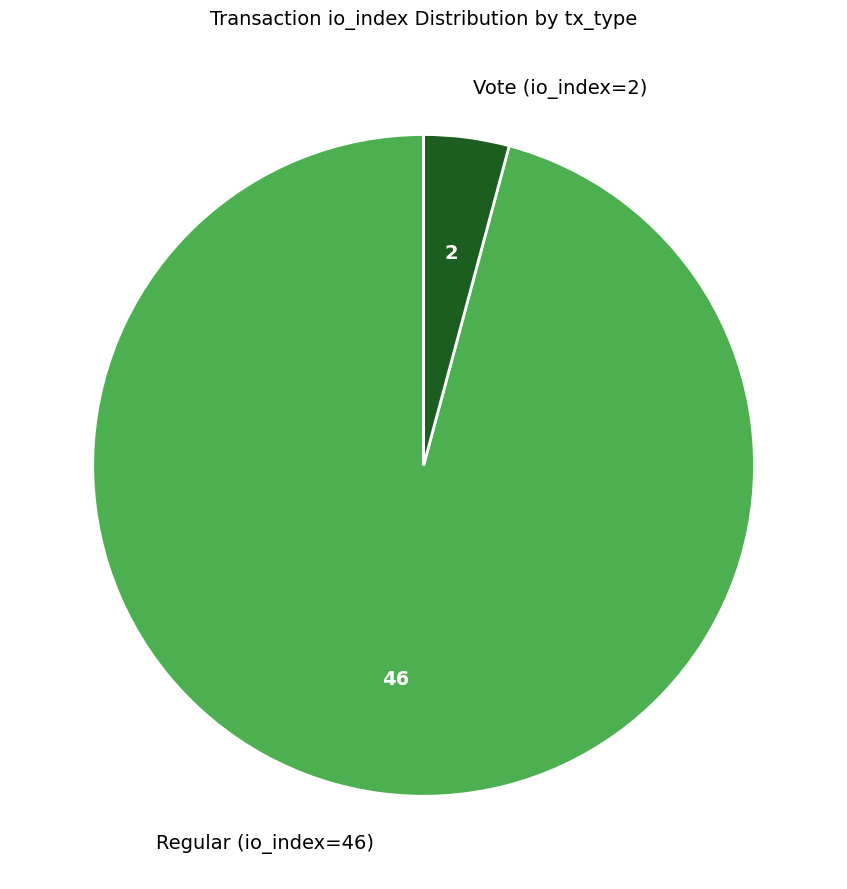

Does any single category account for the majority?

Yes